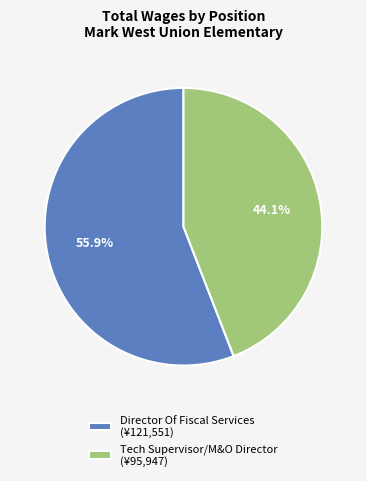

Rank the categories by value from highest to lowest.

Director Of Fiscal Services, Tech Supervisor/M&O Director